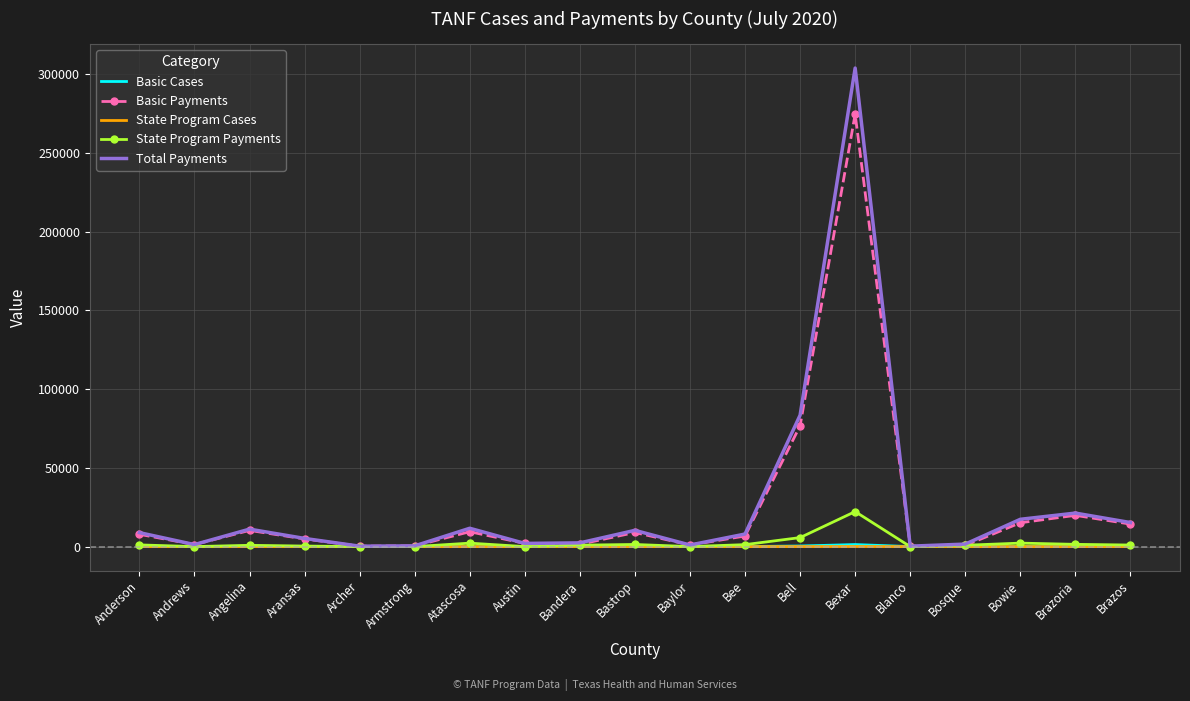

True or false: Basic Payments has a value of 24856.1 at Brazos.

False